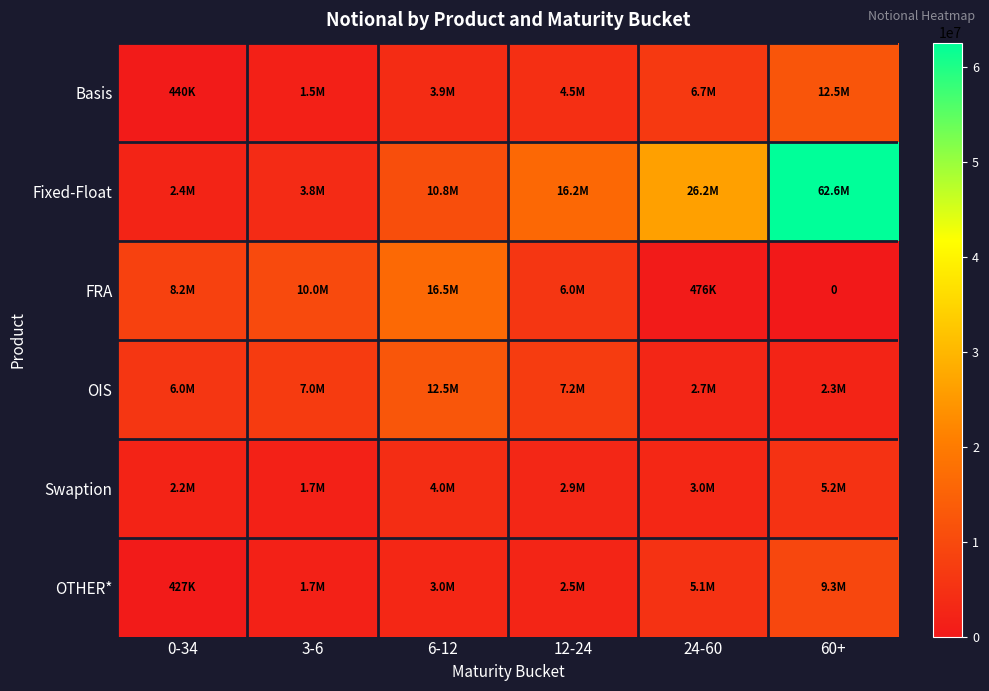

What value does the OTHER* series have at 3-6, to the nearest 100?

1734400